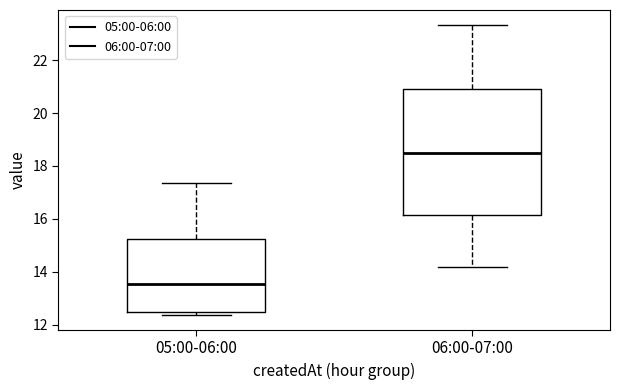

Reading left to right, transcribe this box plot: for each box, give where its median line is, the range the box spans, and where its two whiskers end, as read against the y-axis. The values are not printed on the chart, so give them approximately, as read against the axis.

05:00-06:00: median 13.6, box 12.4 to 15.2, whiskers 12.4 (just below the box's lower edge) to 17.4
06:00-07:00: median 18.4, box 16.2 to 21.0, whiskers 14.2 to 23.4